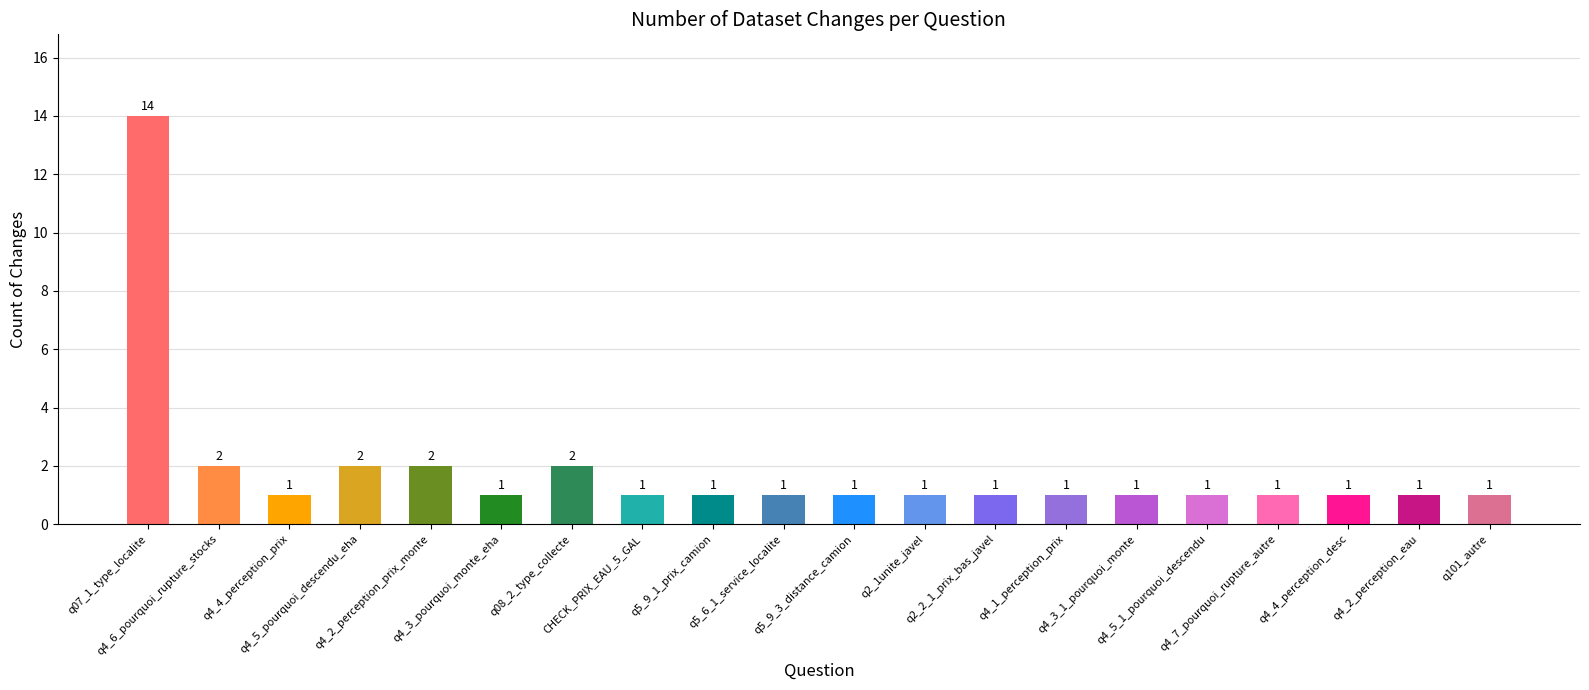

What is the minimum value shown in the chart?

1